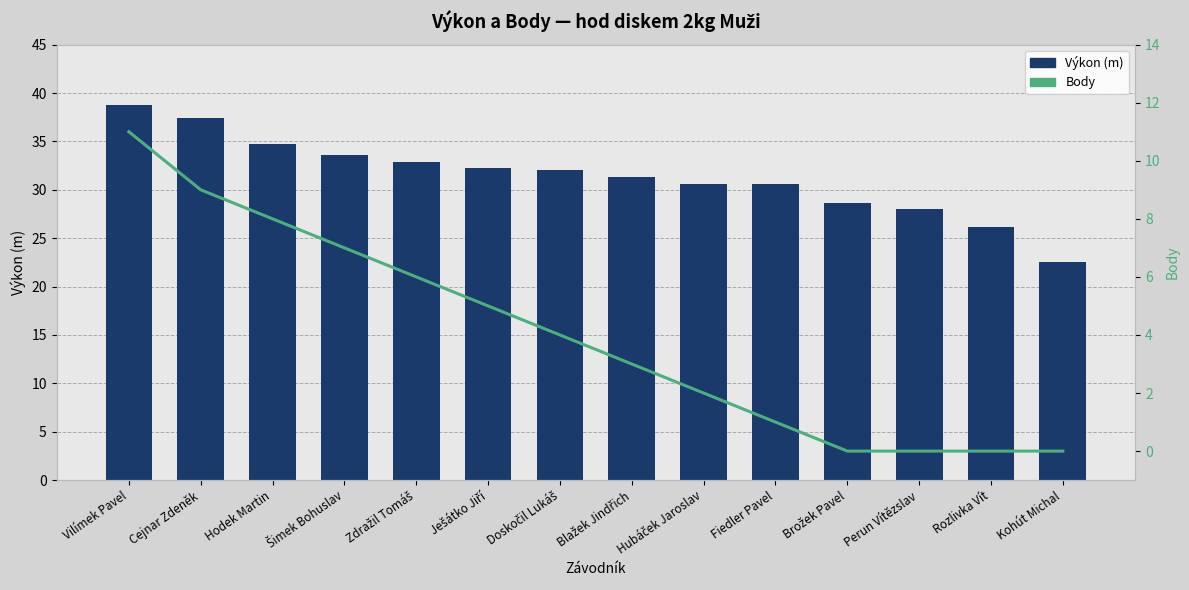

Which series has the largest total across all categories?

Výkon (m)